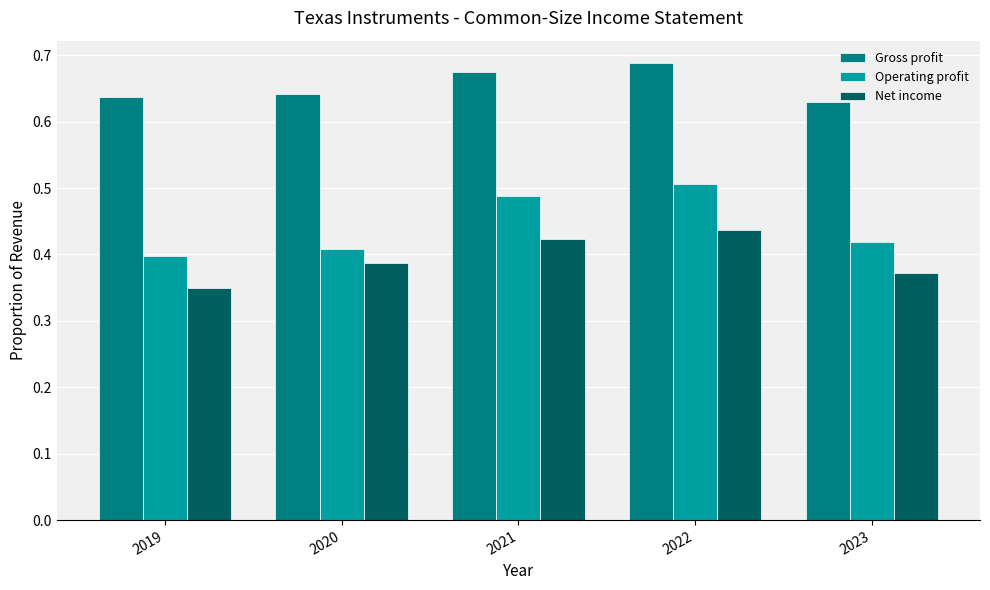

True or false: Net income has a value of 0.1 at 2019.

False